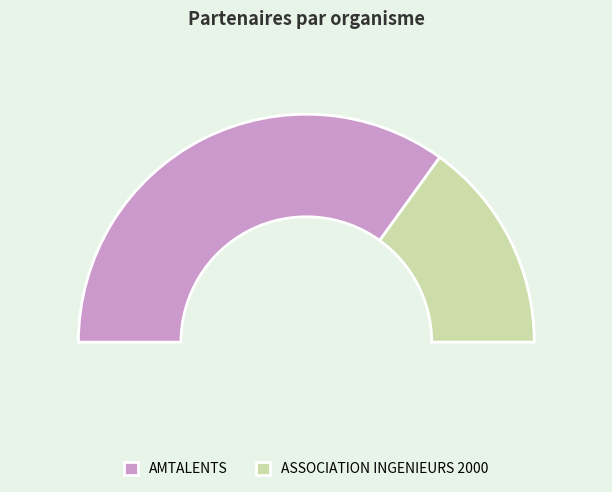

Which slice represents more than half of the pie?

AMTALENTS